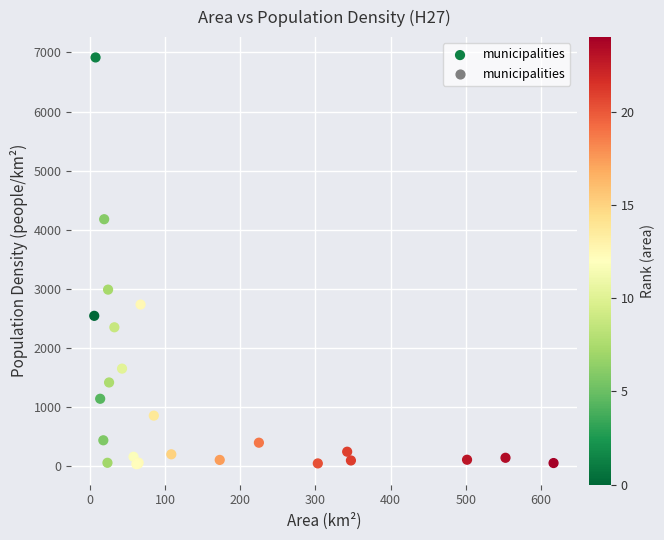

What Y value in the scatter plot is closest to 3474?

2987.6